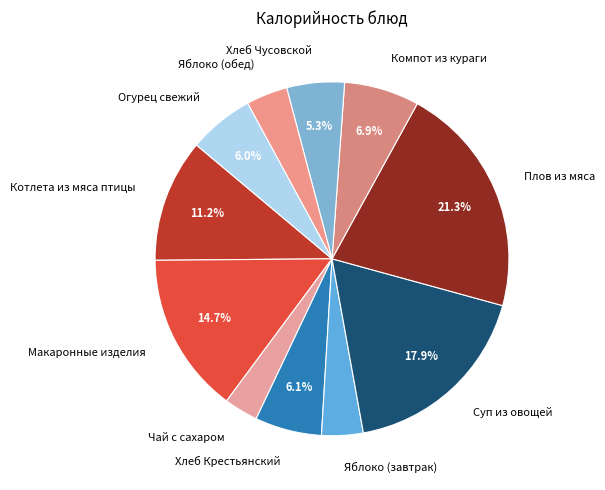

Which has a higher value, Плов из мяса or Огурец свежий?

Плов из мяса